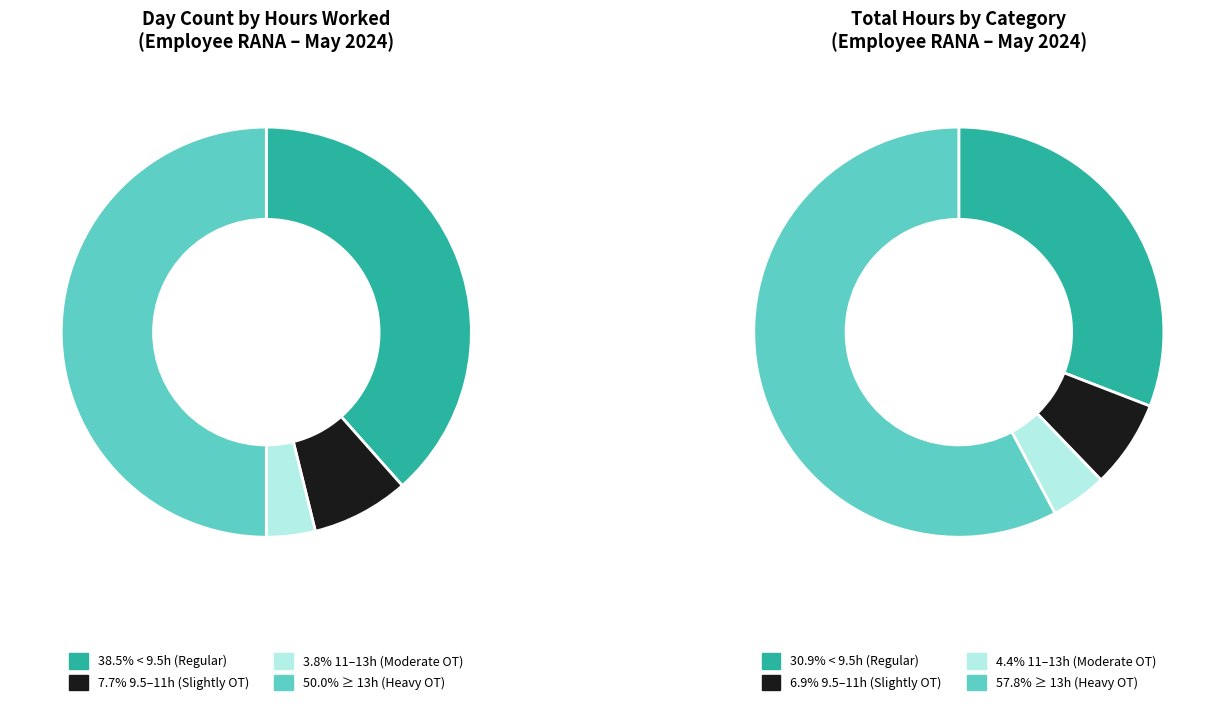

To the nearest percent, what portion does 16 represent?

4%